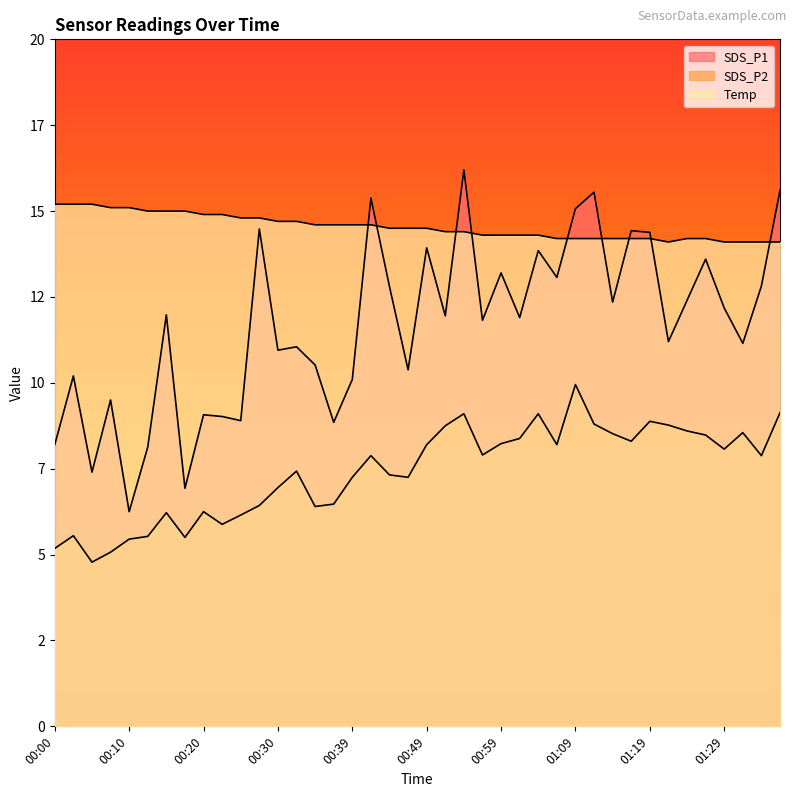

Which series has the widest spread of values?

SDS_P1